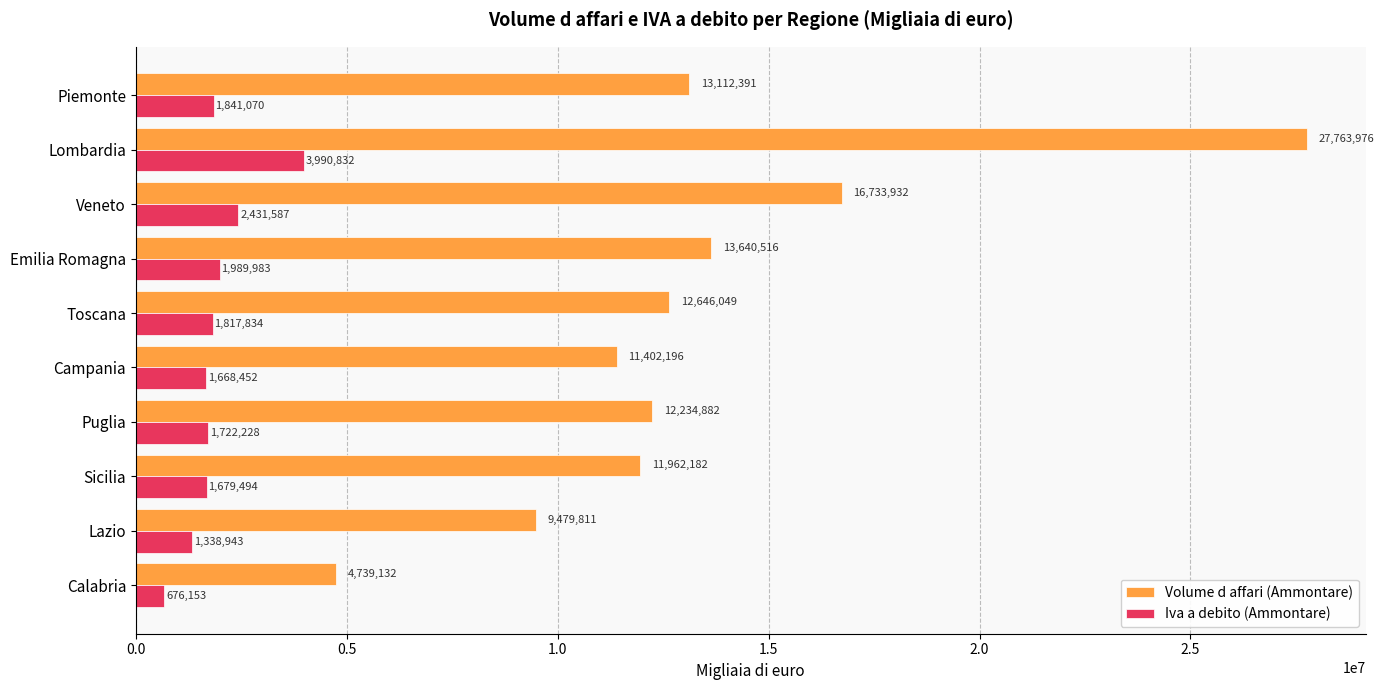

Which series has the largest range (max minus min)?

Volume d affari (Ammontare)